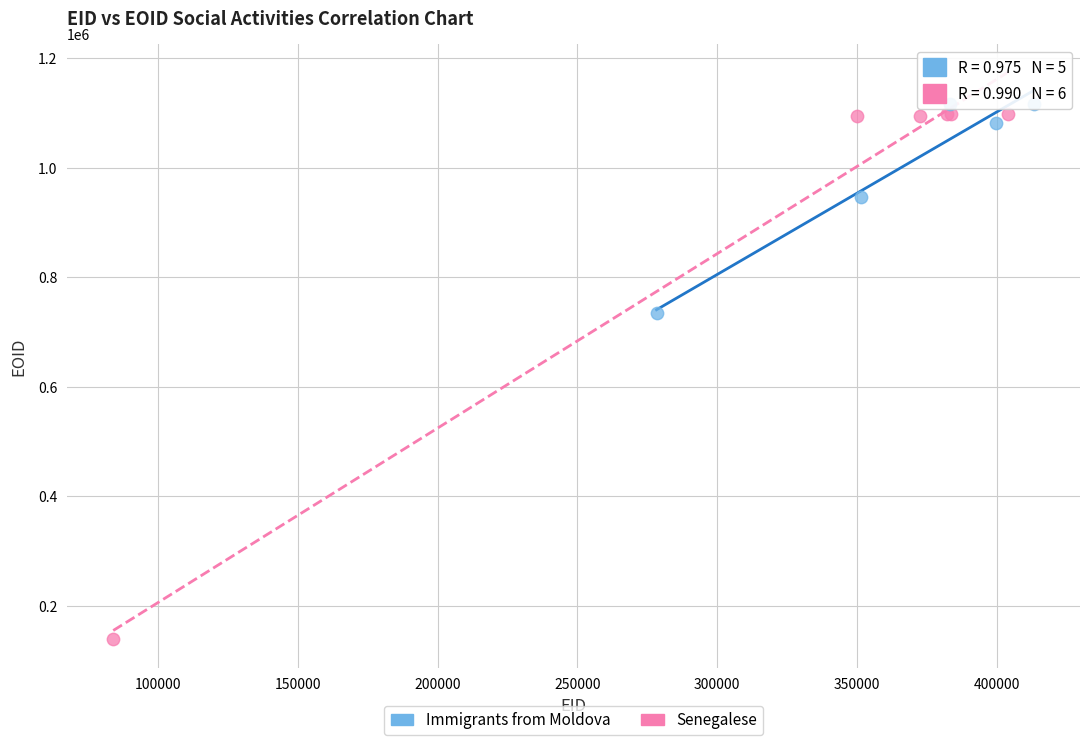

Which series contains the lowest Y value?

Senegalese